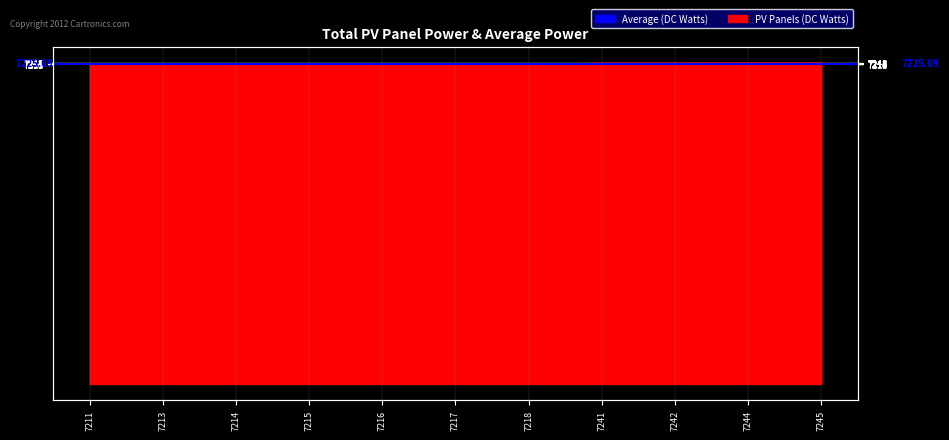

Rank the categories by value from highest to lowest.

7245, 7244, 7242, 7241, 7218, 7217, 7216, 7215, 7214, 7213, 7211